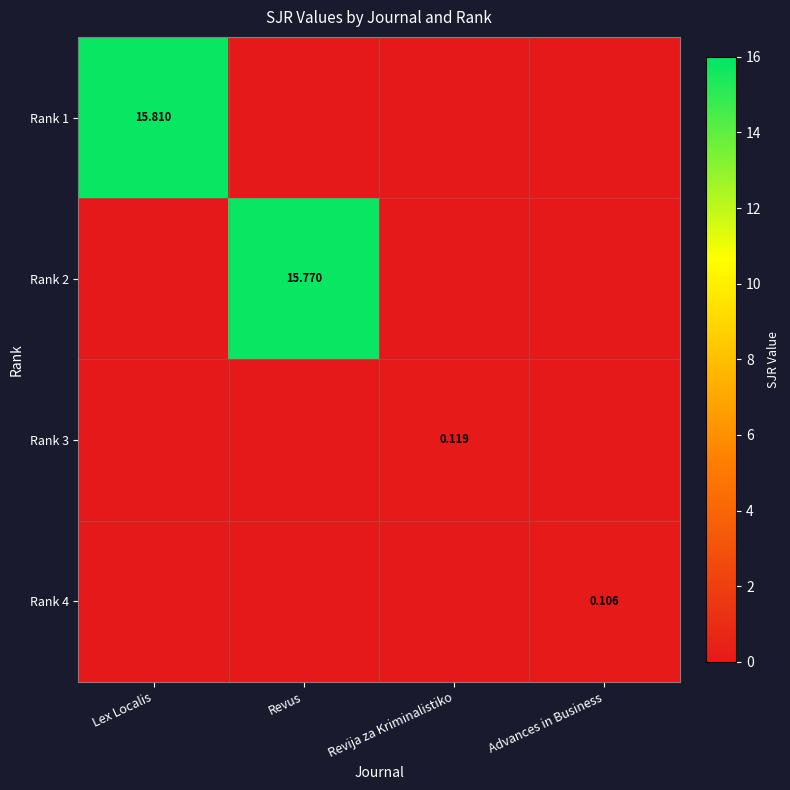

What is the sum of all Rank 2 values?

15.8